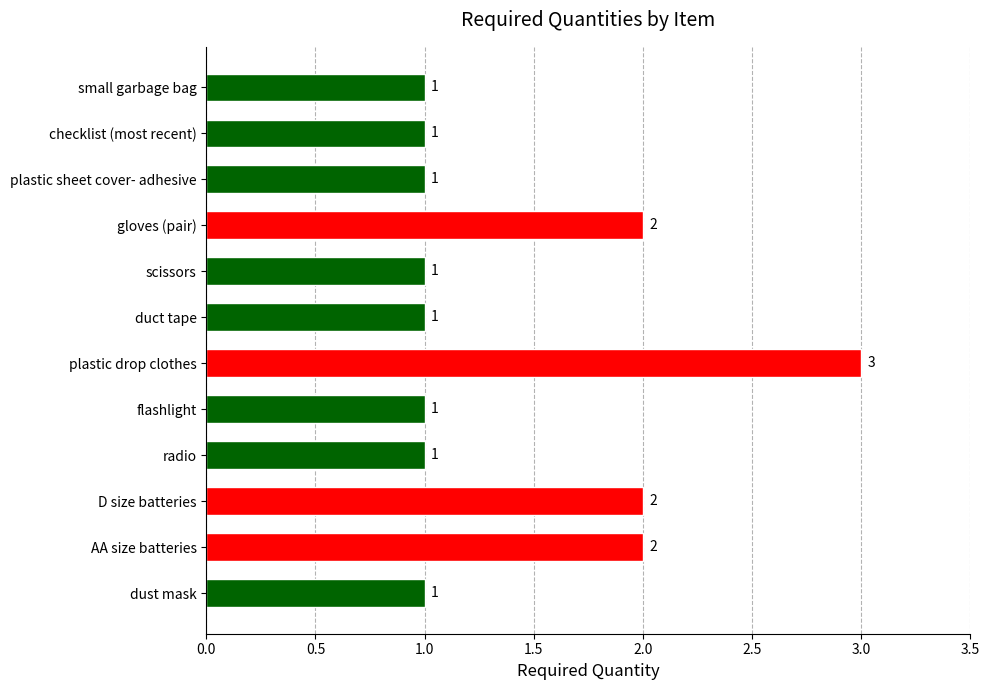

What is the smallest value displayed?

1